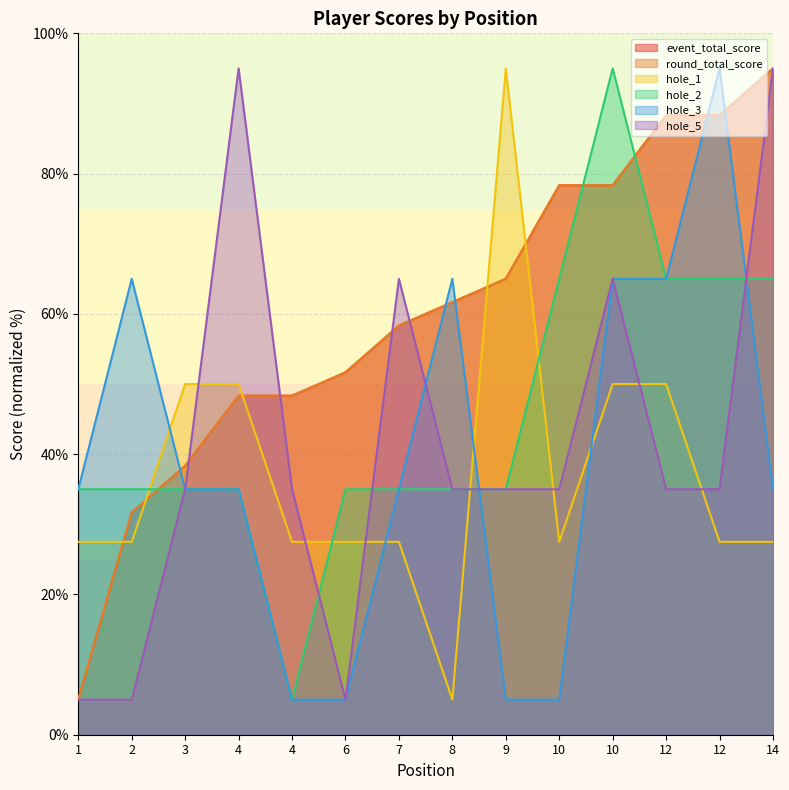

Which series has the largest total across all categories?

event_total_score